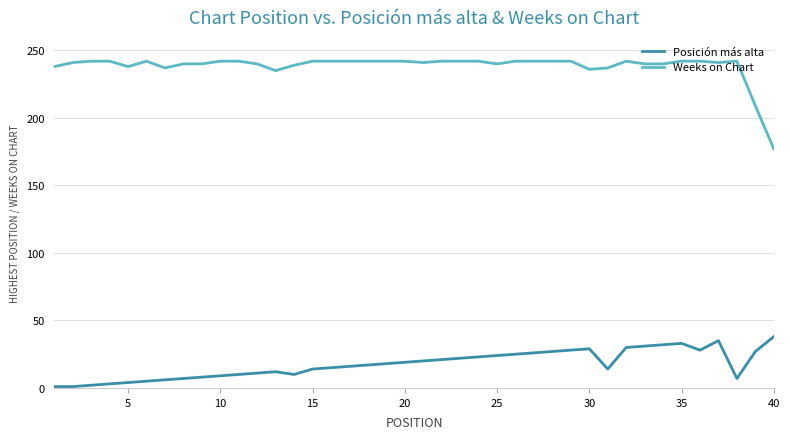

What is the maximum value for Posición más alta?

38